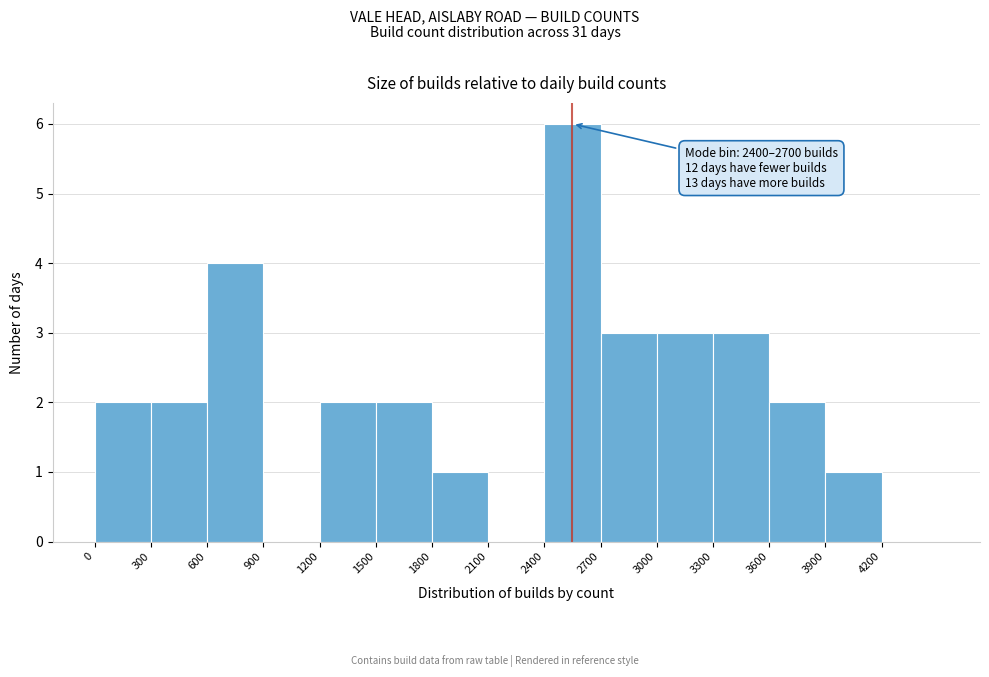

Which range on the x-axis has the tallest bar?

2400 to 2700